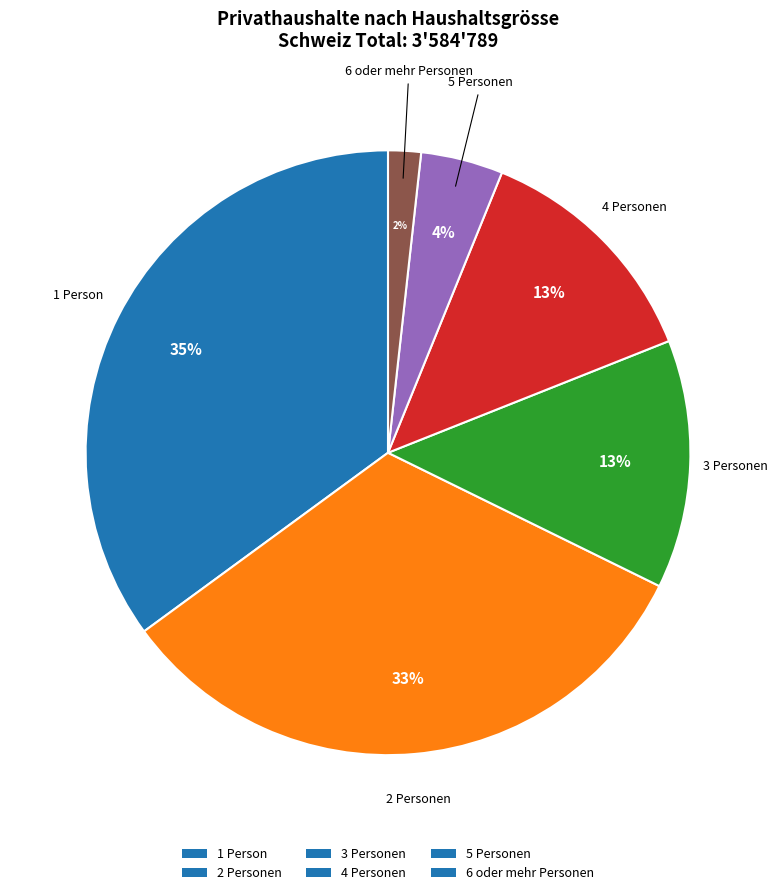

To the nearest percent, what is the average slice percentage?

17%